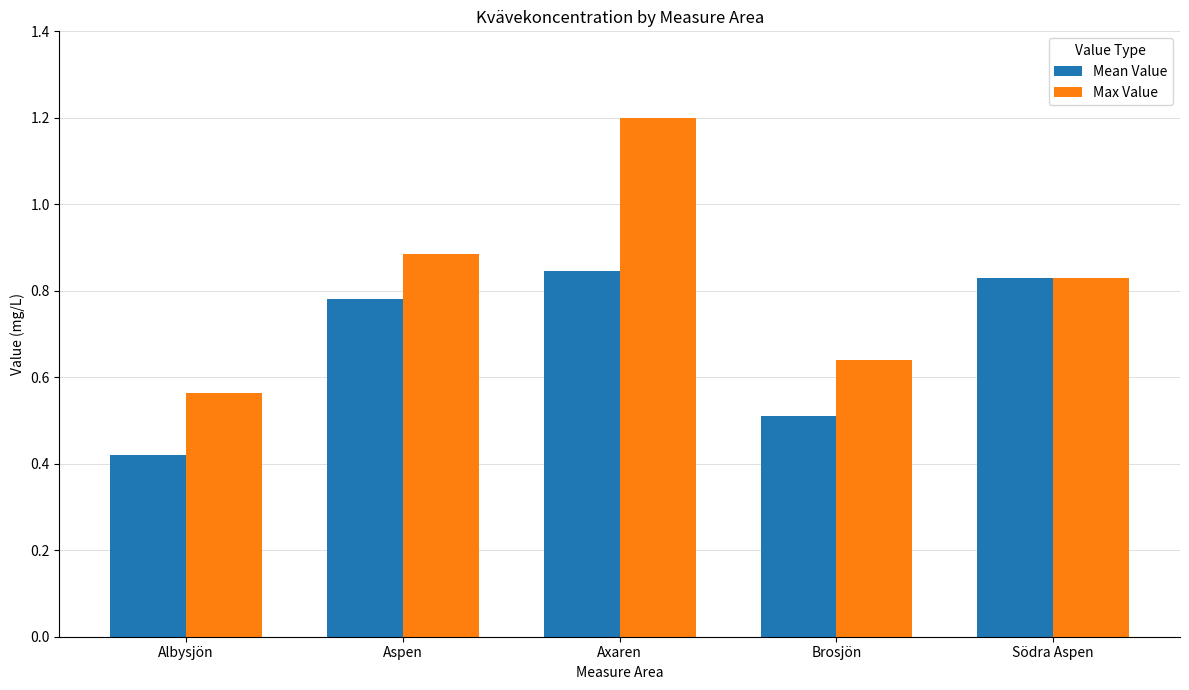

What is the label of the 5th bar from the right?

Albysjön